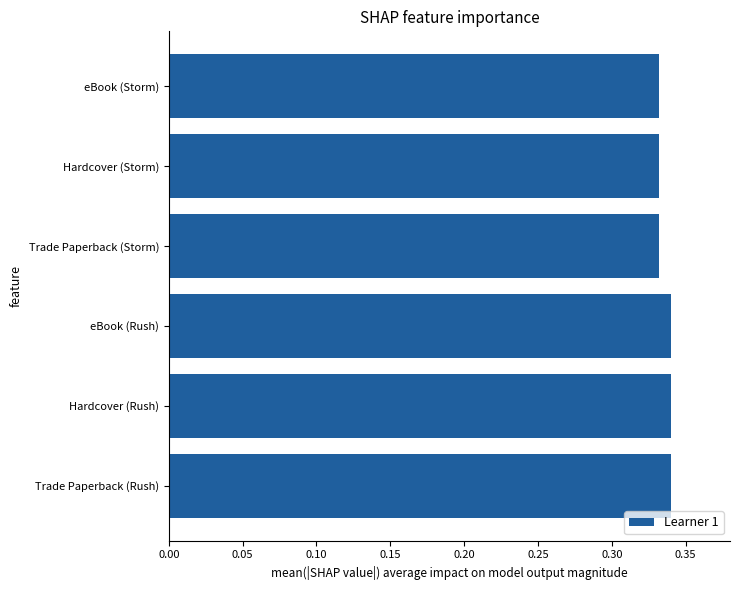

Which has a higher value, Trade Paperback (Rush) or Hardcover (Storm)?

Trade Paperback (Rush)